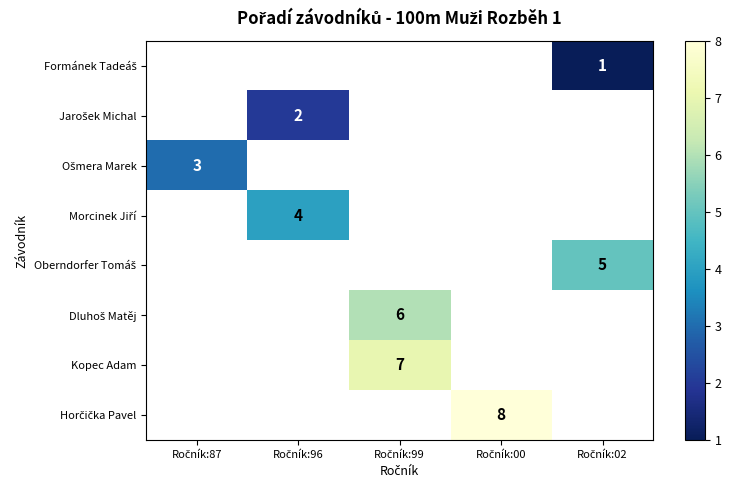

Is the value of Ošmera Marek at Ročník:96 greater than the value of Jarošek Michal at Ročník:96?

No